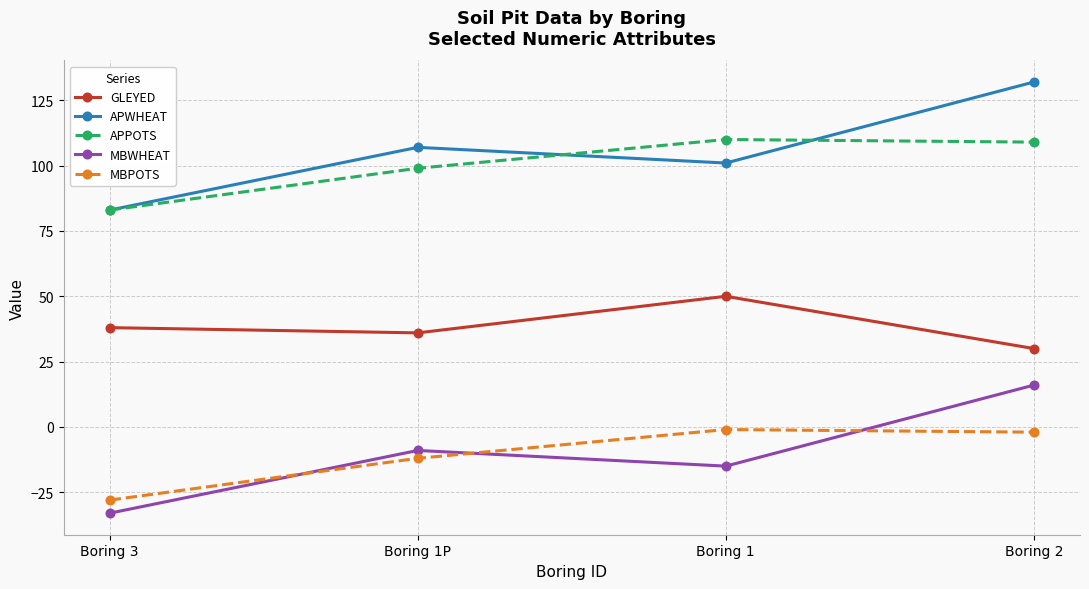

What are all the series names shown in the legend?

GLEYED, APWHEAT, APPOTS, MBWHEAT, MBPOTS